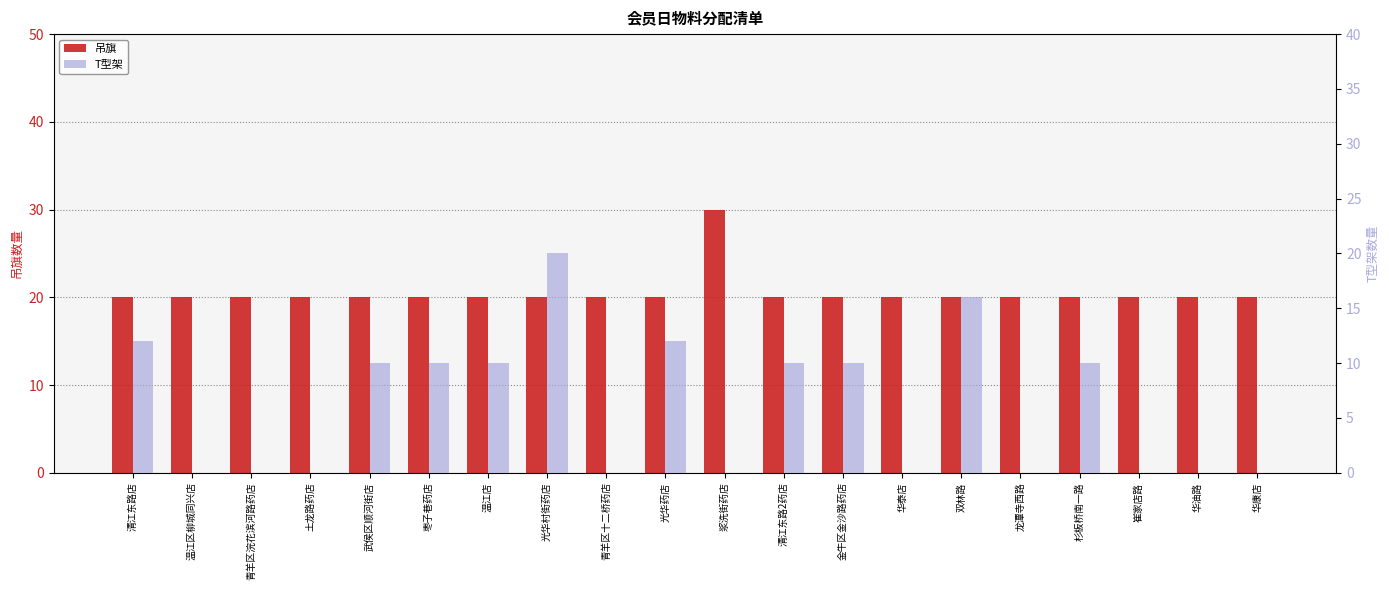

How many values in the 吊旗 series exceed 20?

1